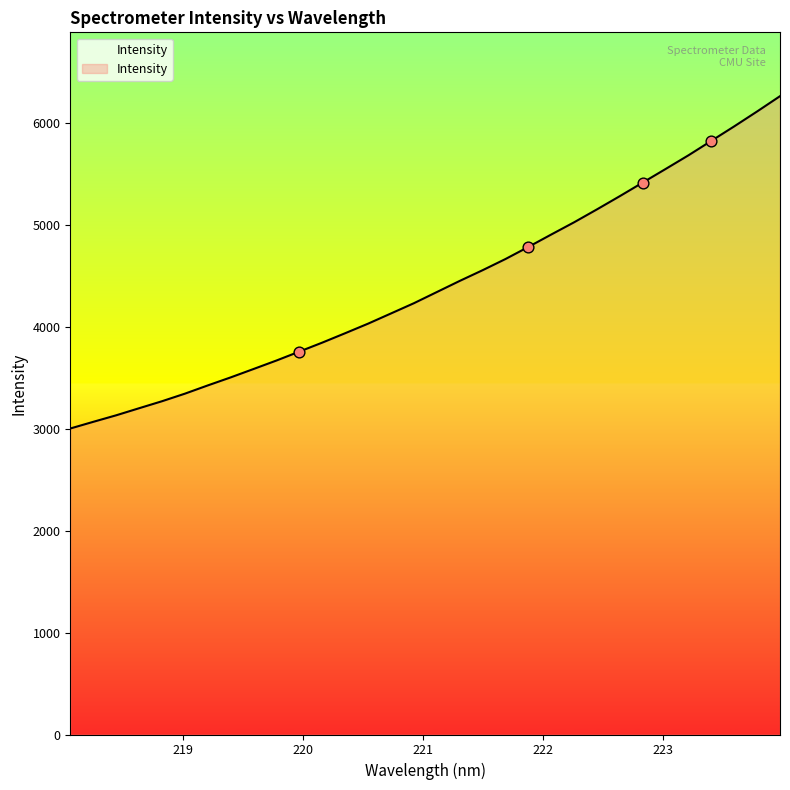

What is the difference between the maximum and minimum values?

3259.2